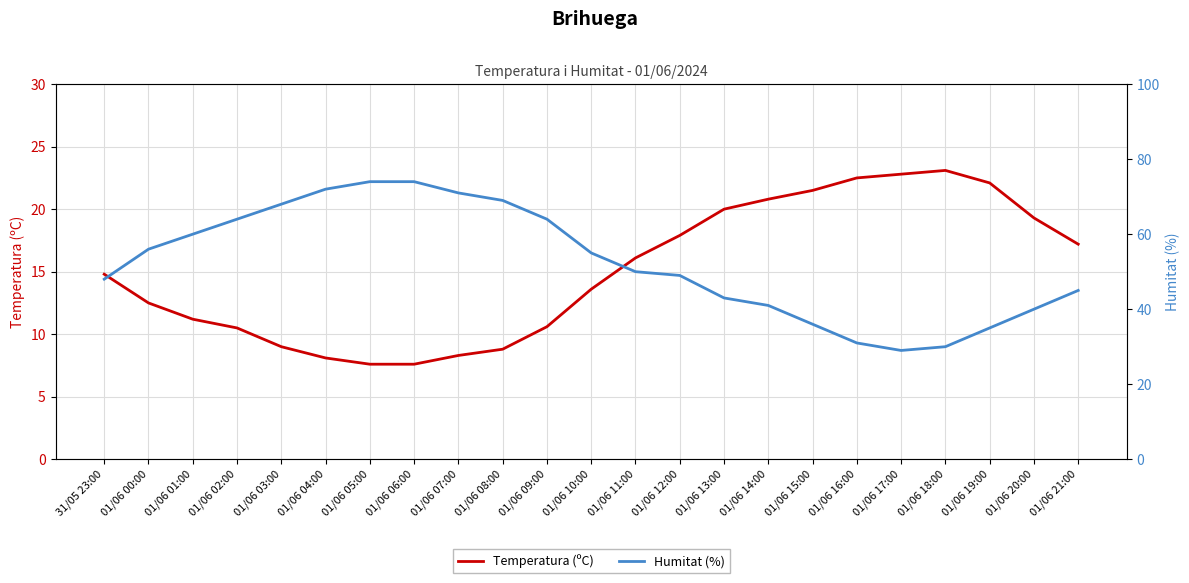

Which category has the highest value in the Temperatura (ºC) series?

01/06 18:00